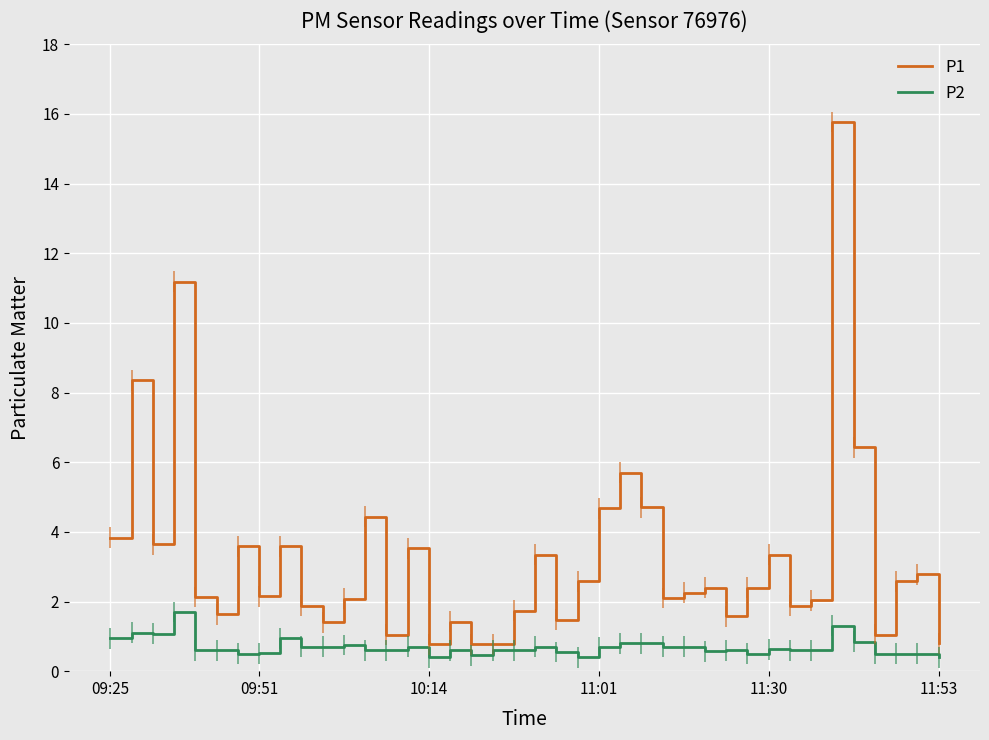

What are all the series names shown in the legend?

P1, P2